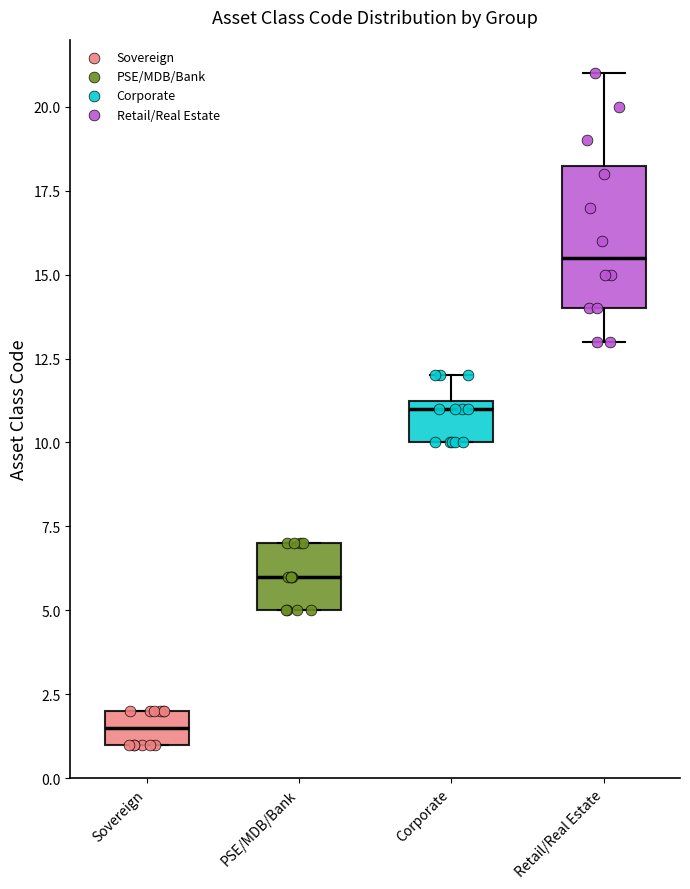

Reading left to right, read every box against the y-axis: the position of its median line, the range the box covers, and the ends of its whiskers. The values are not printed on the chart, so give them approximately, as read against the axis.

Sovereign: median 1.5, box 1.0 to 2.0, whiskers 1.0 to 2.0
PSE/MDB/Bank: median 6.0, box 5.0 to 7.0, whiskers 5.0 to 7.0
Corporate: median 11.0, box 10.0 to 11.5, whiskers 10.0 to 12.0
Retail/Real Estate: median 15.5, box 14.0 to 18.5, whiskers 13.0 to 21.0